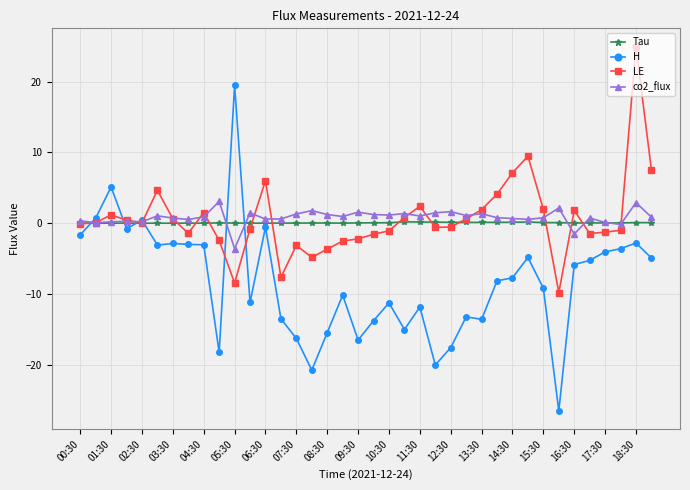

What is the lowest value of the LE series?

-9.8